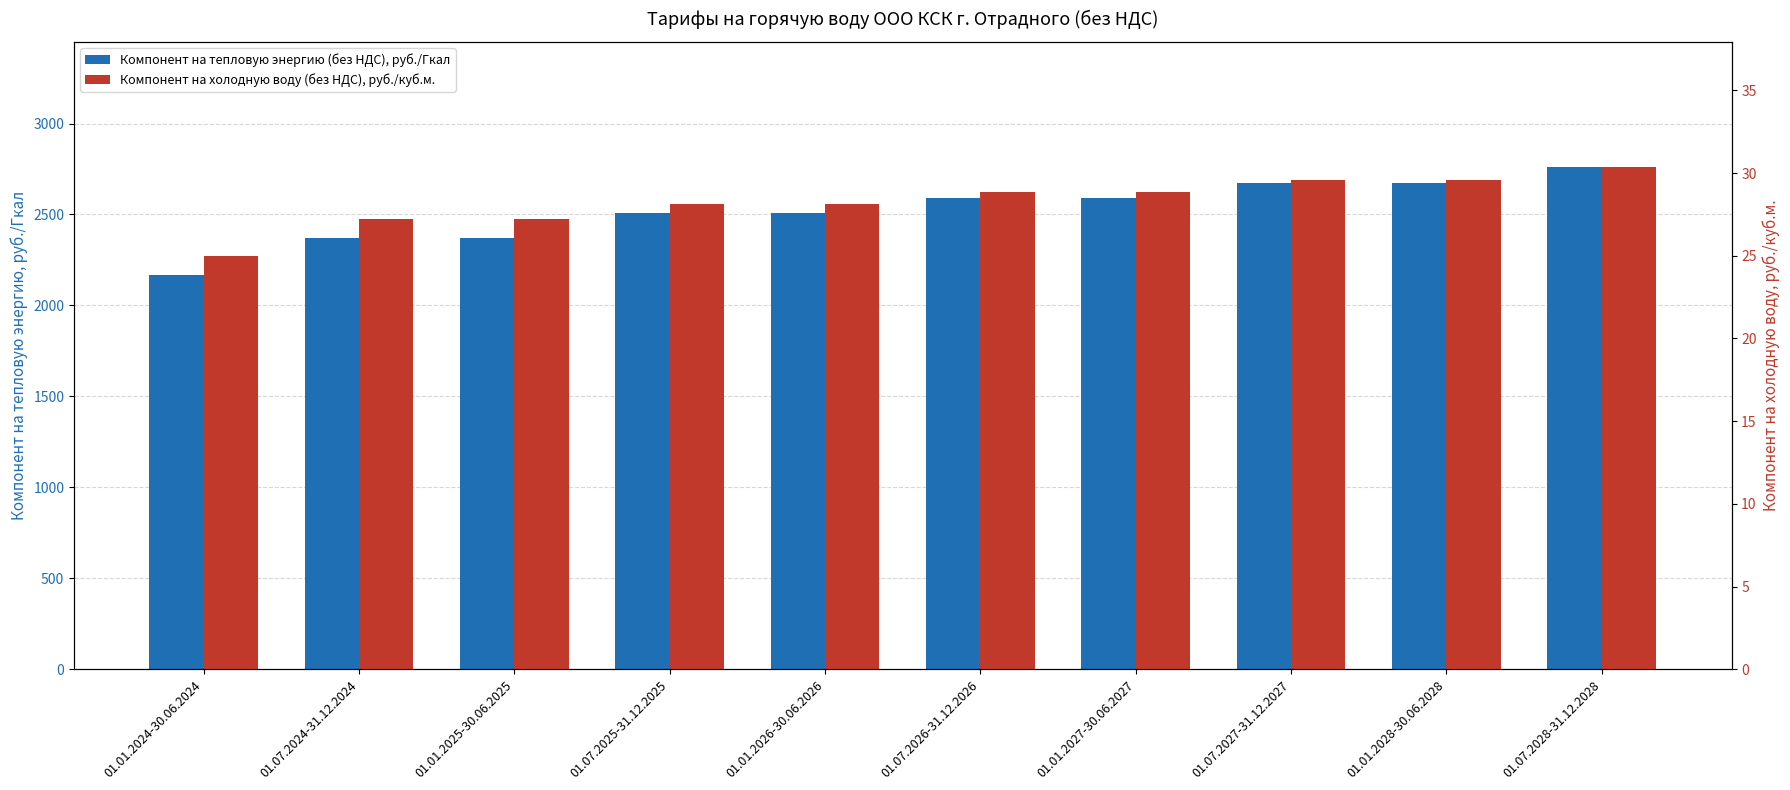

Is it true that Компонент на тепловую энергию (без НДС), руб./Гкал equals 2589.0 at 01.01.2027-30.06.2027?

True